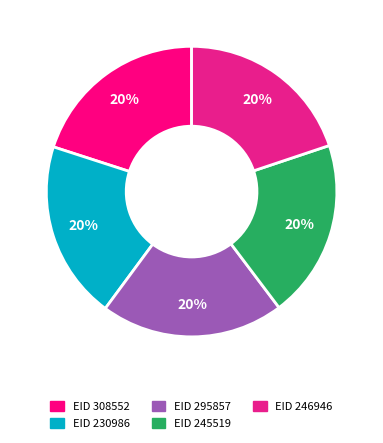

Is there any slice that represents more than half of the pie?

No